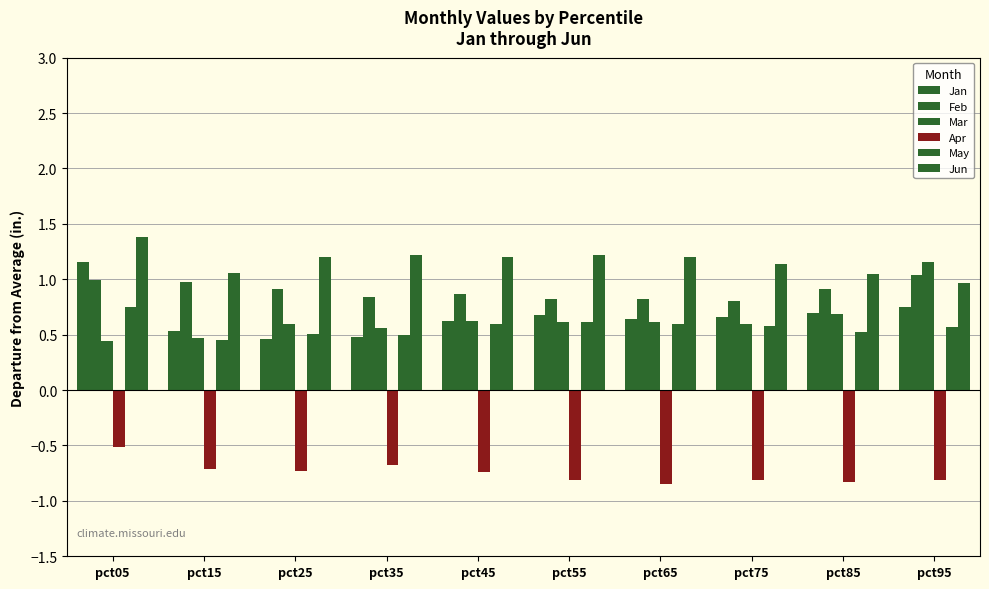

Reading right to left, list all the values displayed in this chart.

Jan: pct95=0.7	pct85=0.7	pct75=0.7	pct65=0.6	pct55=0.7	pct45=0.6	pct35=0.5	pct25=0.5	pct15=0.5	pct05=1.2
Feb: pct95=1.0	pct85=0.9	pct75=0.8	pct65=0.8	pct55=0.8	pct45=0.9	pct35=0.8	pct25=0.9	pct15=1.0	pct05=1.0
Mar: pct95=1.2	pct85=0.7	pct75=0.6	pct65=0.6	pct55=0.6	pct45=0.6	pct35=0.6	pct25=0.6	pct15=0.5	pct05=0.4
Apr: pct95=-0.8	pct85=-0.8	pct75=-0.8	pct65=-0.8	pct55=-0.8	pct45=-0.7	pct35=-0.7	pct25=-0.7	pct15=-0.7	pct05=-0.5
May: pct95=0.6	pct85=0.5	pct75=0.6	pct65=0.6	pct55=0.6	pct45=0.6	pct35=0.5	pct25=0.5	pct15=0.5	pct05=0.8
Jun: pct95=1.0	pct85=1.0	pct75=1.1	pct65=1.2	pct55=1.2	pct45=1.2	pct35=1.2	pct25=1.2	pct15=1.1	pct05=1.4